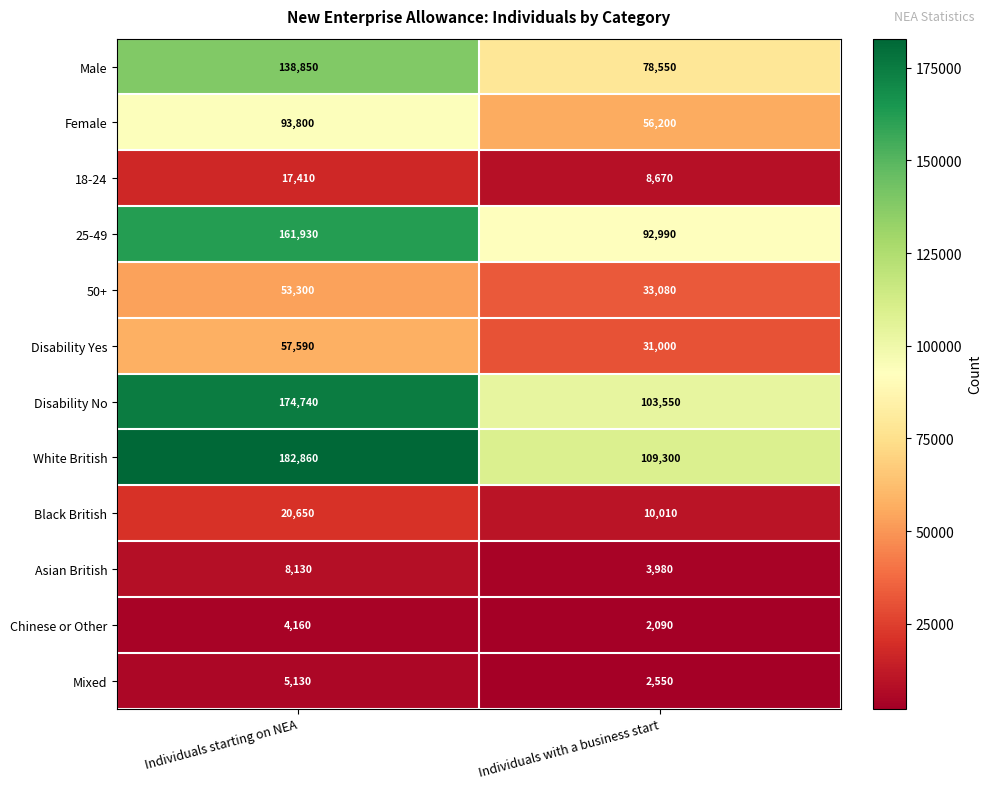

Rank the series by their maximum value, from lowest to highest.

Chinese or Other, Mixed, Asian British, 18-24, Black British, 50+, Disability Yes, Female, Male, 25-49, Disability No, White British